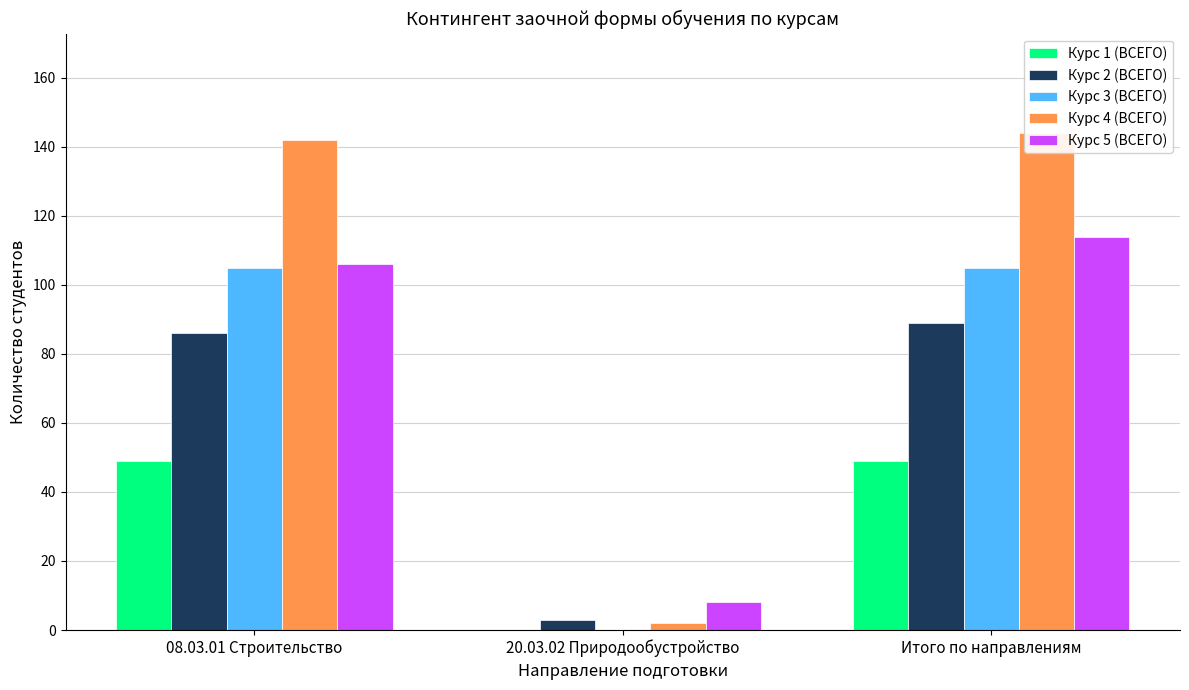

What are all the series names shown in the legend?

Курс 1 (ВСЕГО), Курс 2 (ВСЕГО), Курс 3 (ВСЕГО), Курс 4 (ВСЕГО), Курс 5 (ВСЕГО)